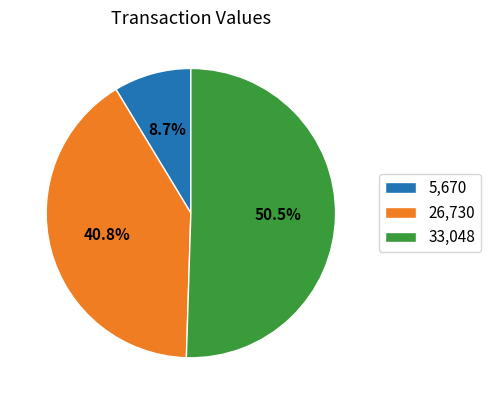

Between 26,730 and 5,670, which is larger?

26,730